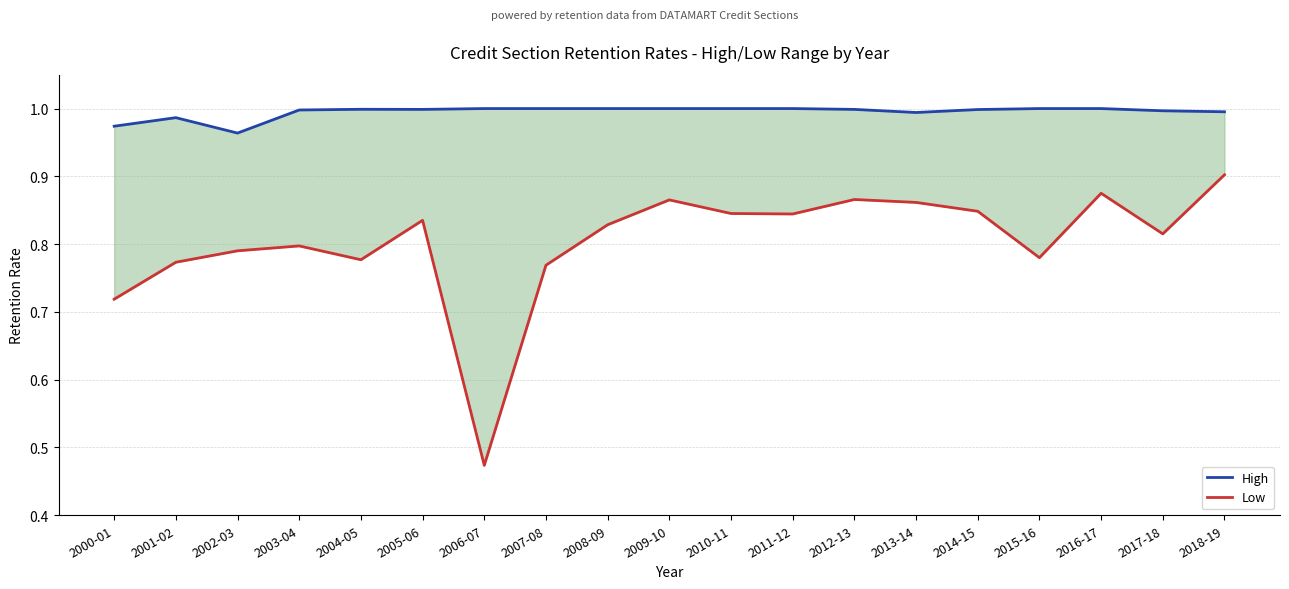

At which category does High reach its first local valley?

2002-03